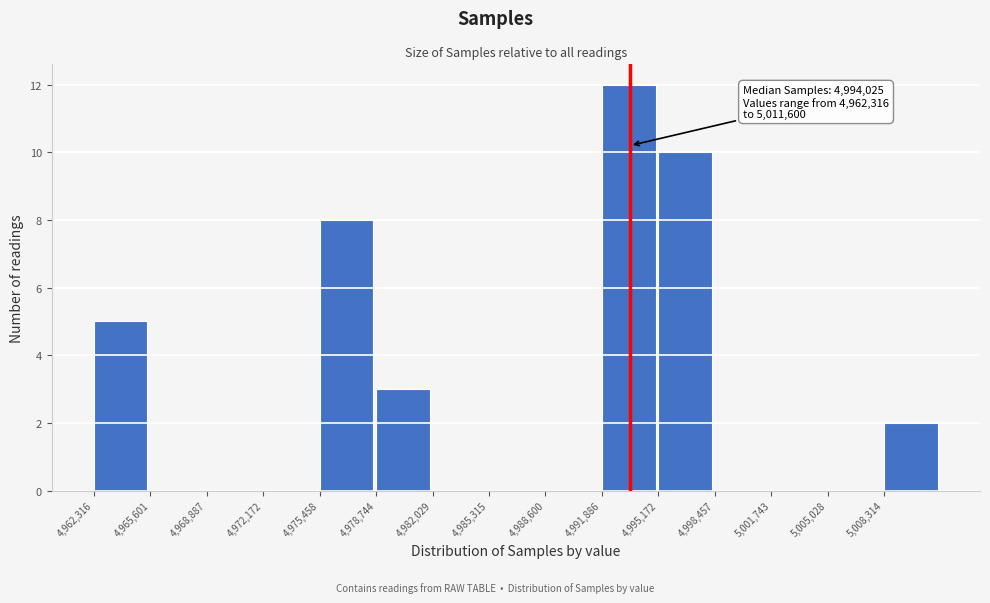

Over which range of the x-axis is the bar tallest?

4992000 to 4995000